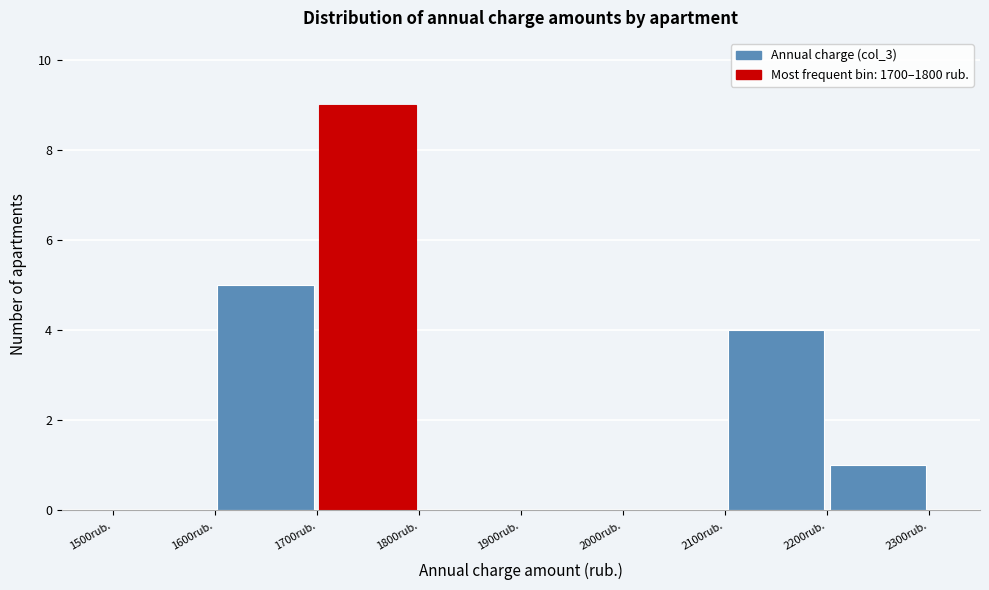

What is the height of the bar covering 1700 to 1800 on the x-axis? The values are not printed on the chart, so give them approximately, as read against the axis.

9